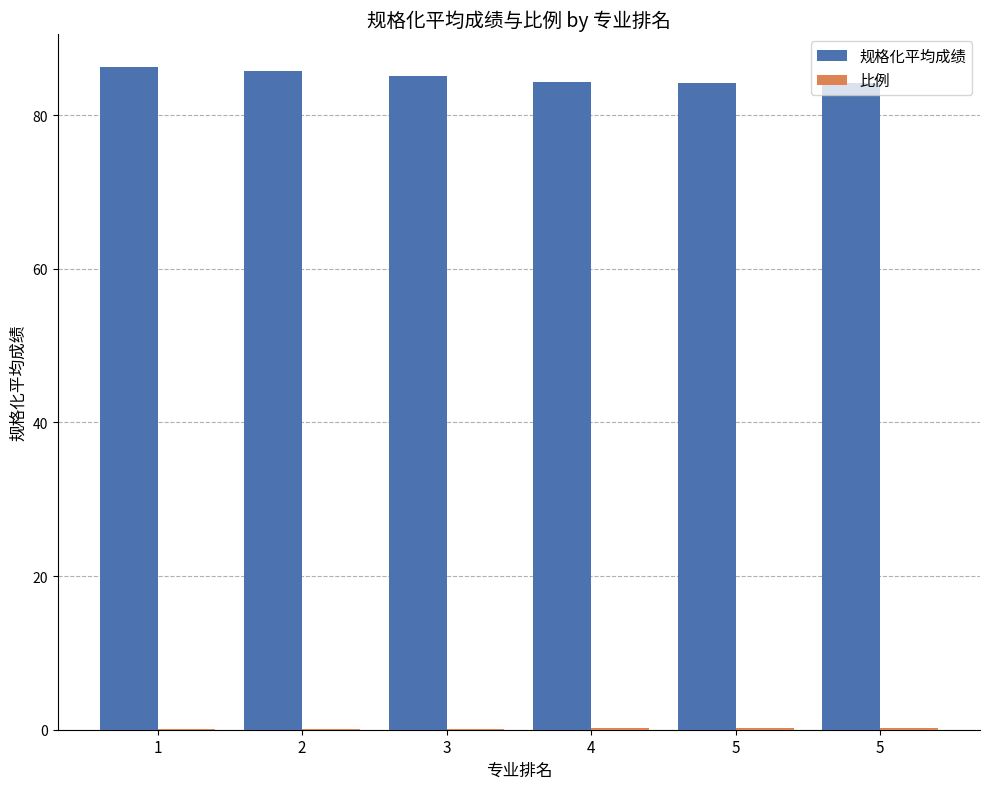

At 4, list the series in order from smallest to largest.

比例, 规格化平均成绩